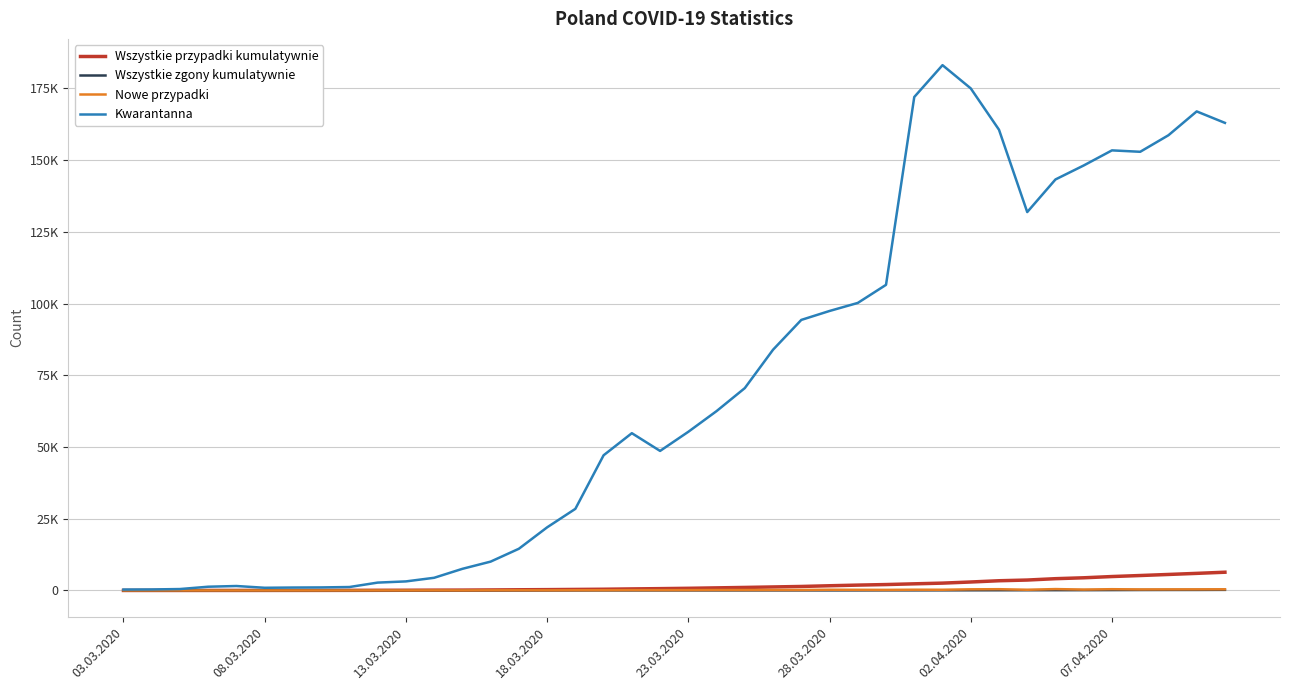

What are all the series names shown in the legend?

Wszystkie przypadki kumulatywnie, Wszystkie zgony kumulatywnie, Nowe przypadki, Kwarantanna